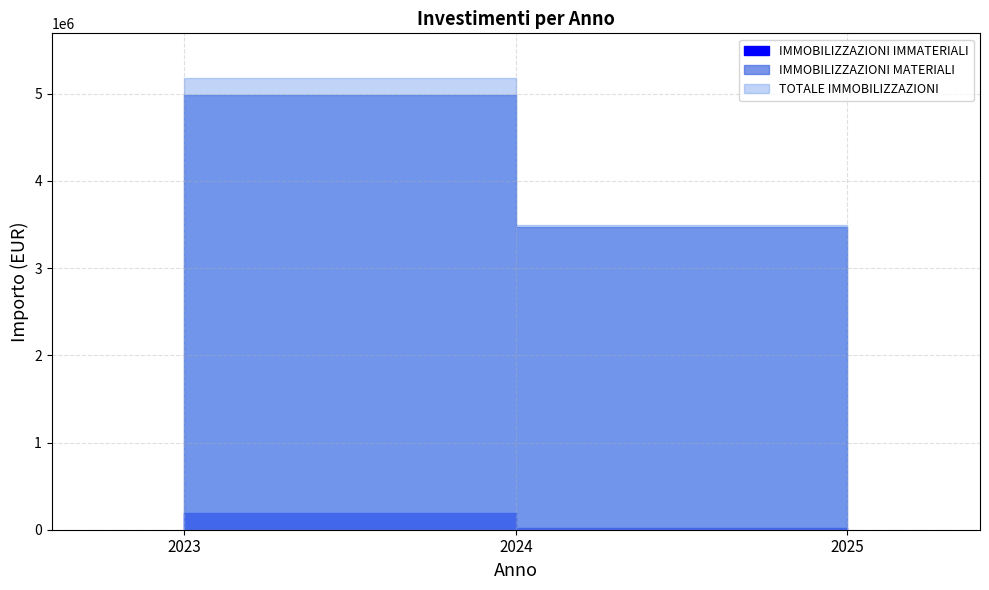

Is it true that IMMOBILIZZAZIONI MATERIALI equals 2540000.0 at 2025?

True